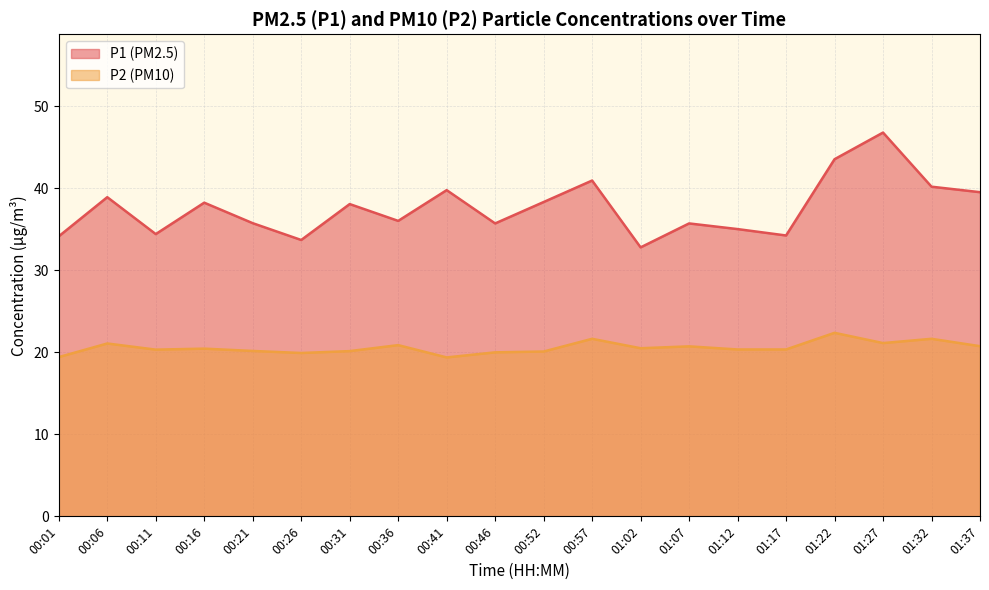

Which category has the lowest value across all series?

00:41